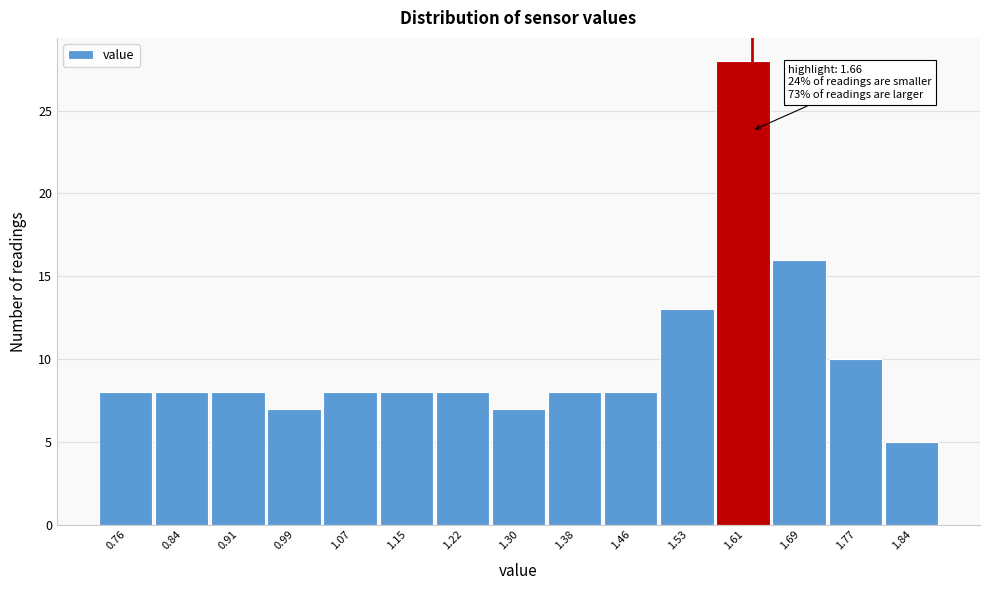

Reading left to right, what are all the values shown in this chart?

8	8	8	7	8	8	8	7	8	8	13	28	16	10	5